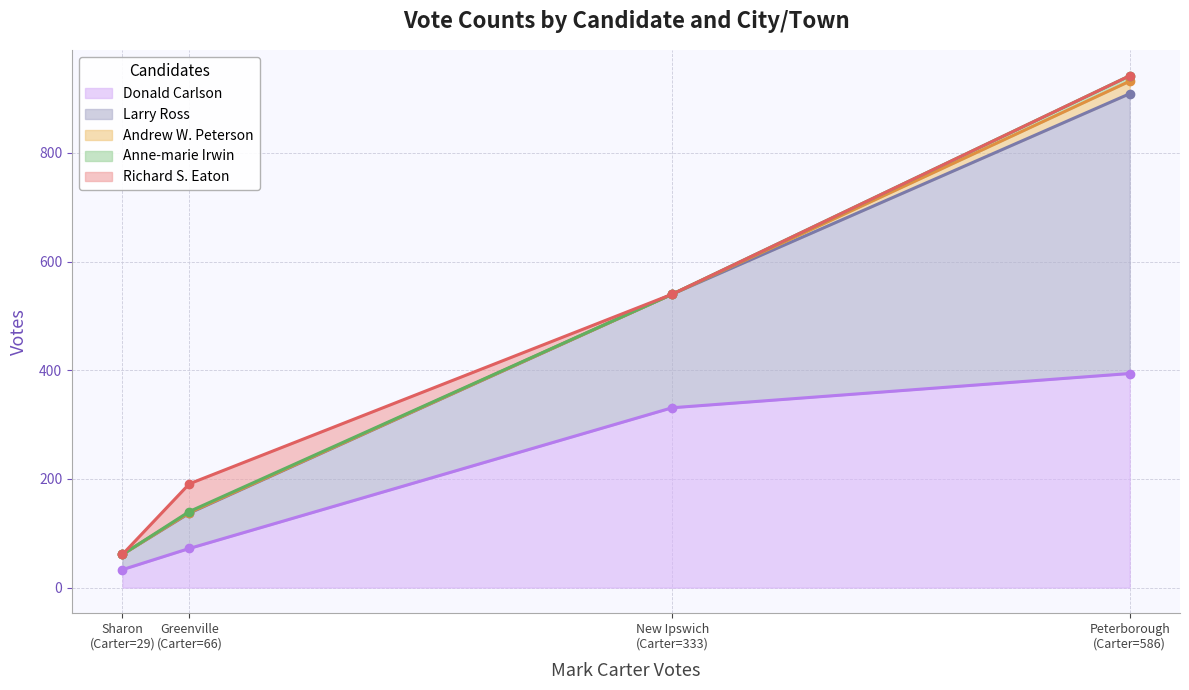

Which series has the largest total across all categories?

Donald Carlson